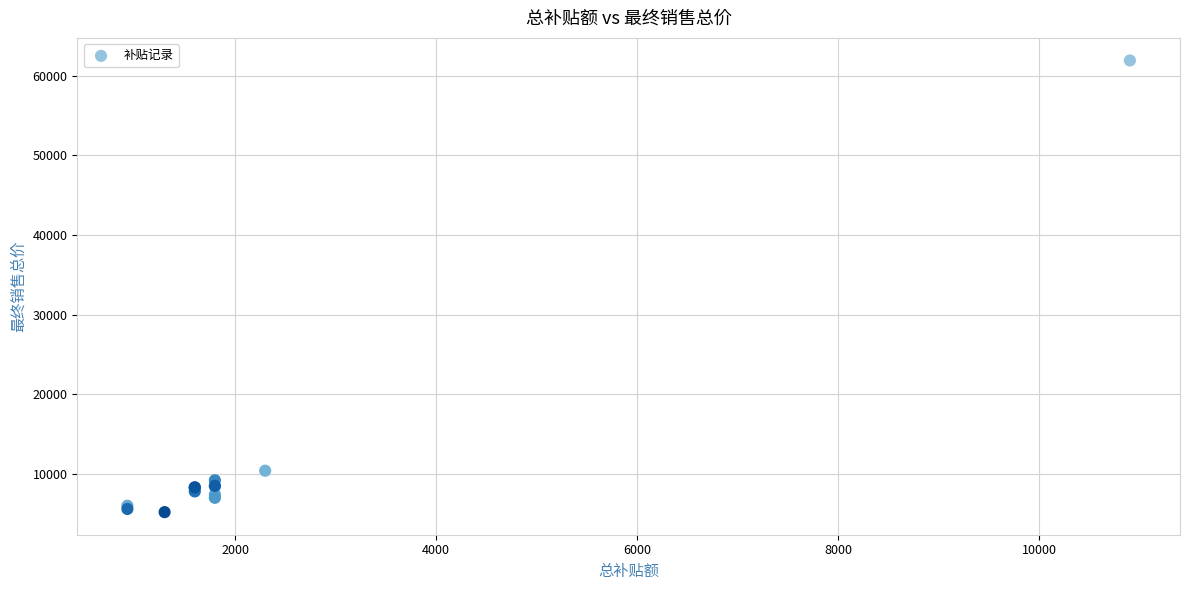

What Y value in the scatter plot is closest to 33550?

10400